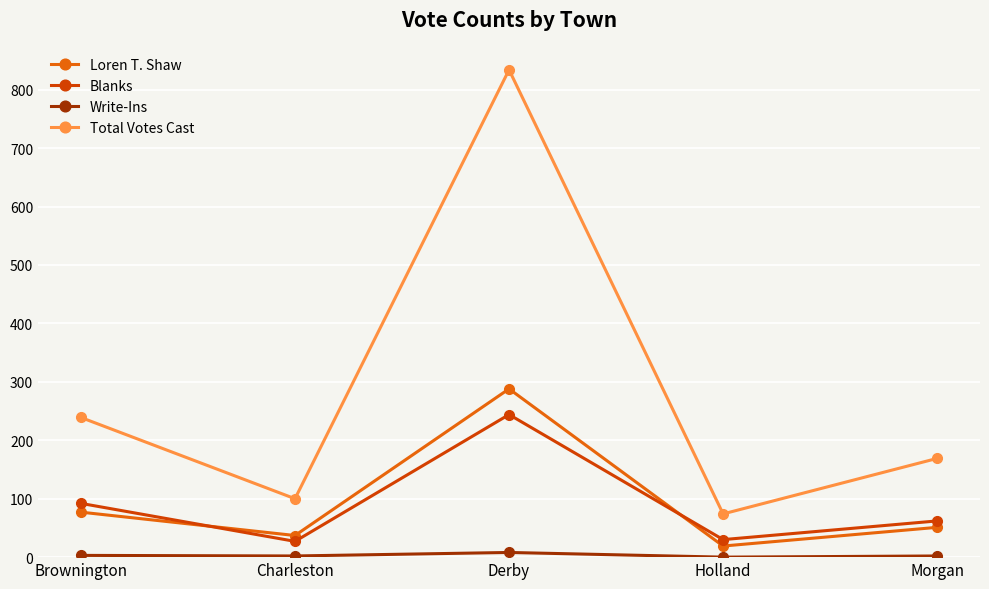

What is the lowest value of the Total Votes Cast series?

74